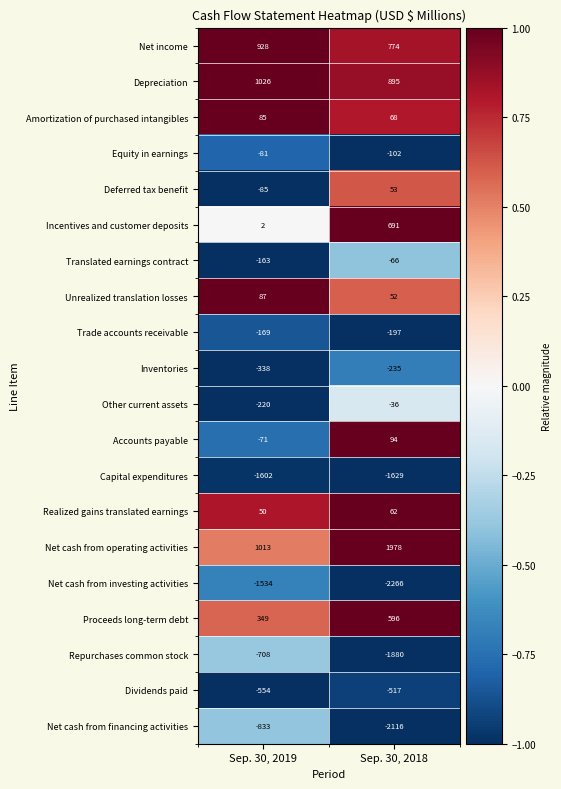

Which series changed the most between Sep. 30, 2019 and Sep. 30, 2018?

Net cash from financing activities